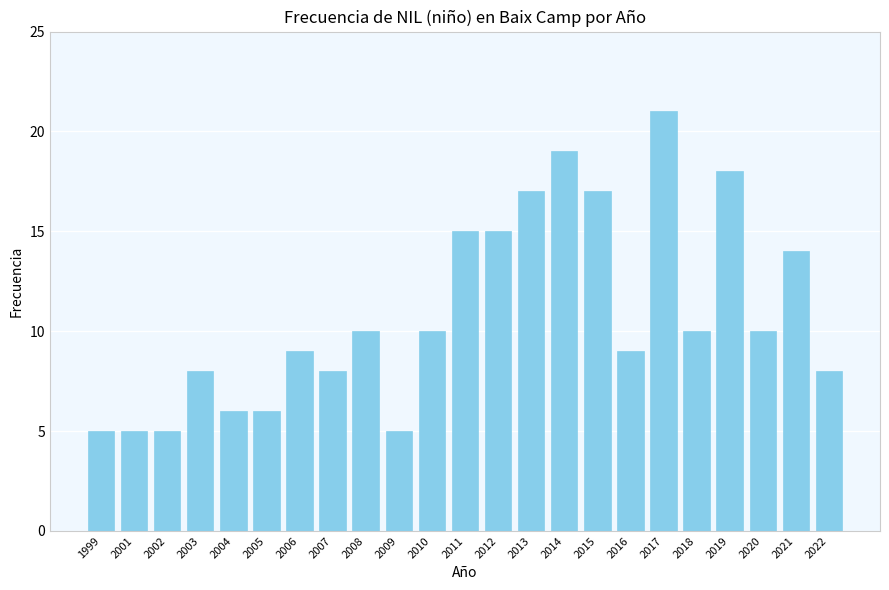

Where is the data nearest to the value 13?

2021